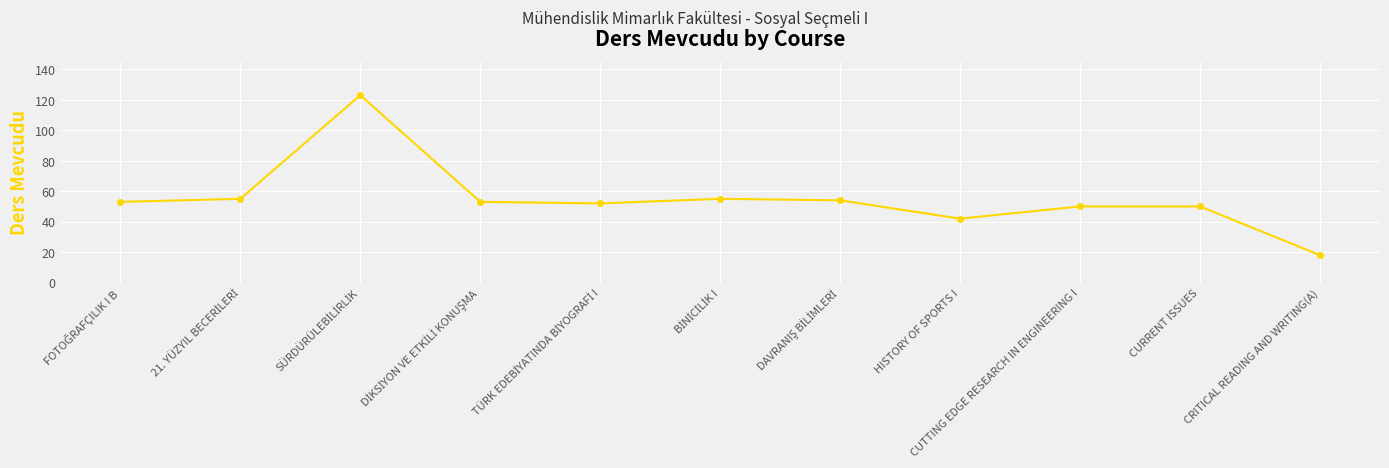

What is the label of the 1st point from the right?

CRITICAL READING AND WRITING(A)